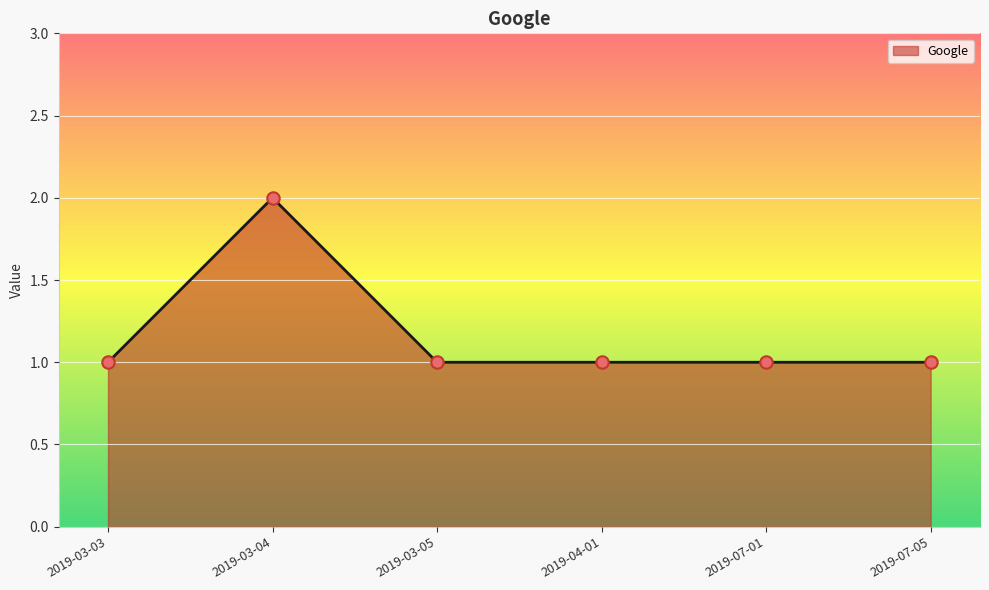

What is the change in value from 2019-03-04 to 2019-07-01?

-1